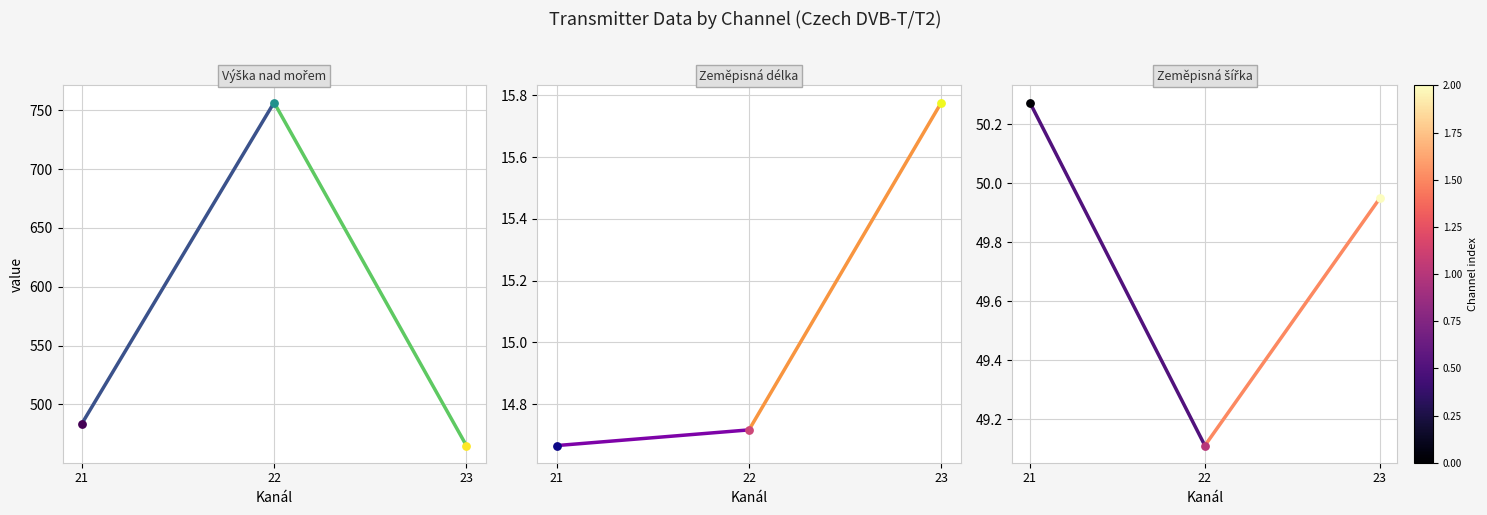

Which series contains the lowest Y value?

Zeměpisná délka